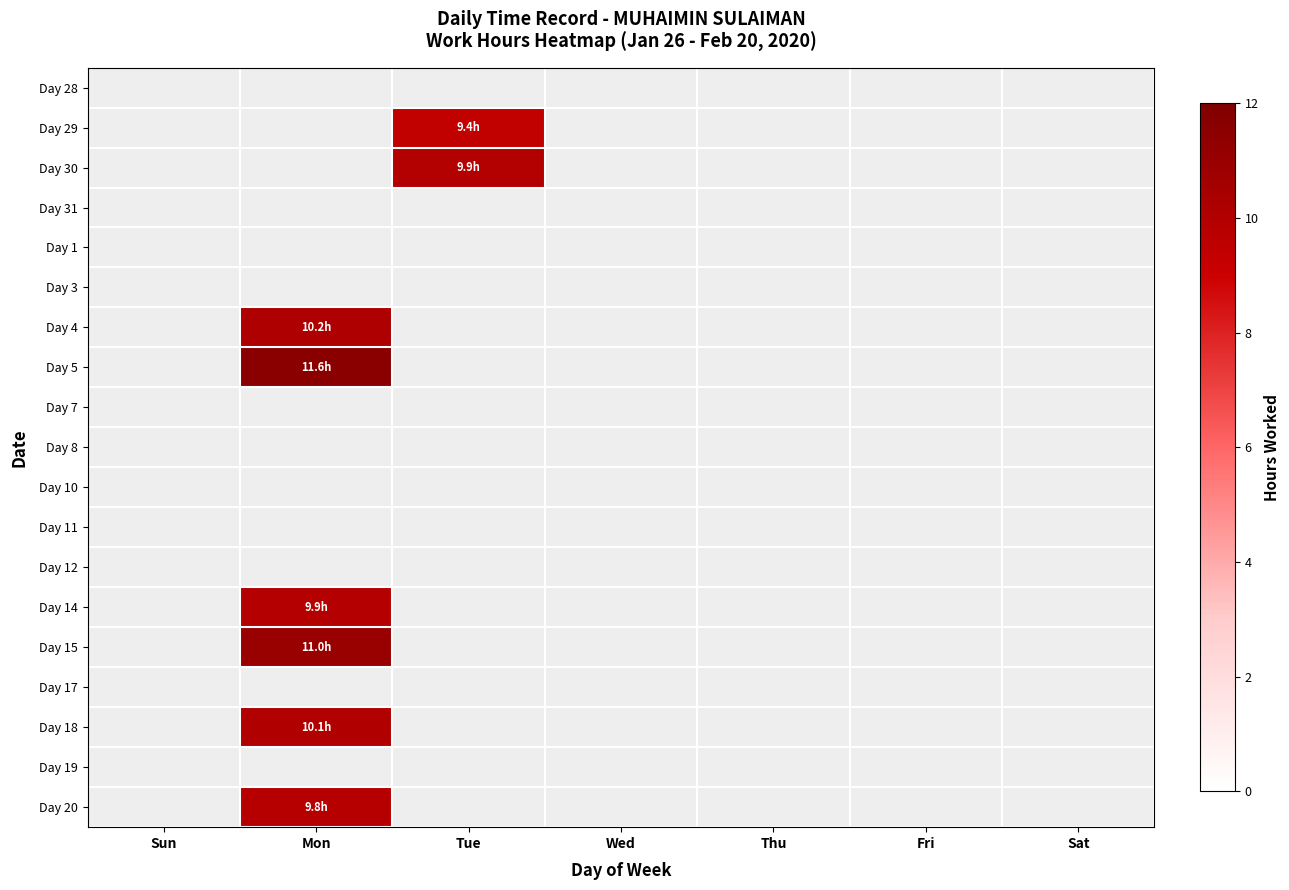

Which has a higher value, Thu or Wed?

Wed